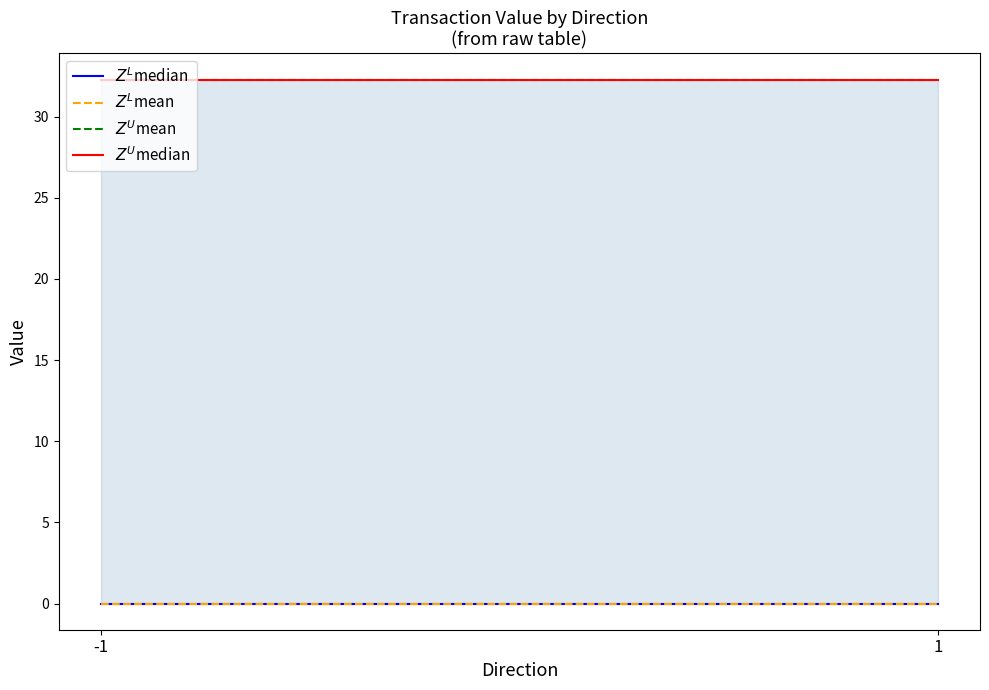

Which category has the lowest value in the $Z^U$mean series?

-1